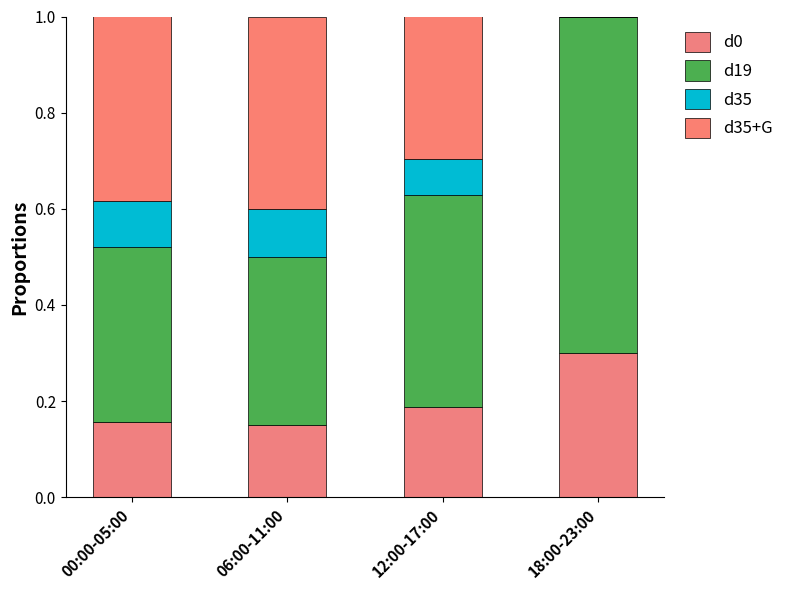

At how many categories does at least one series exceed 0?

4